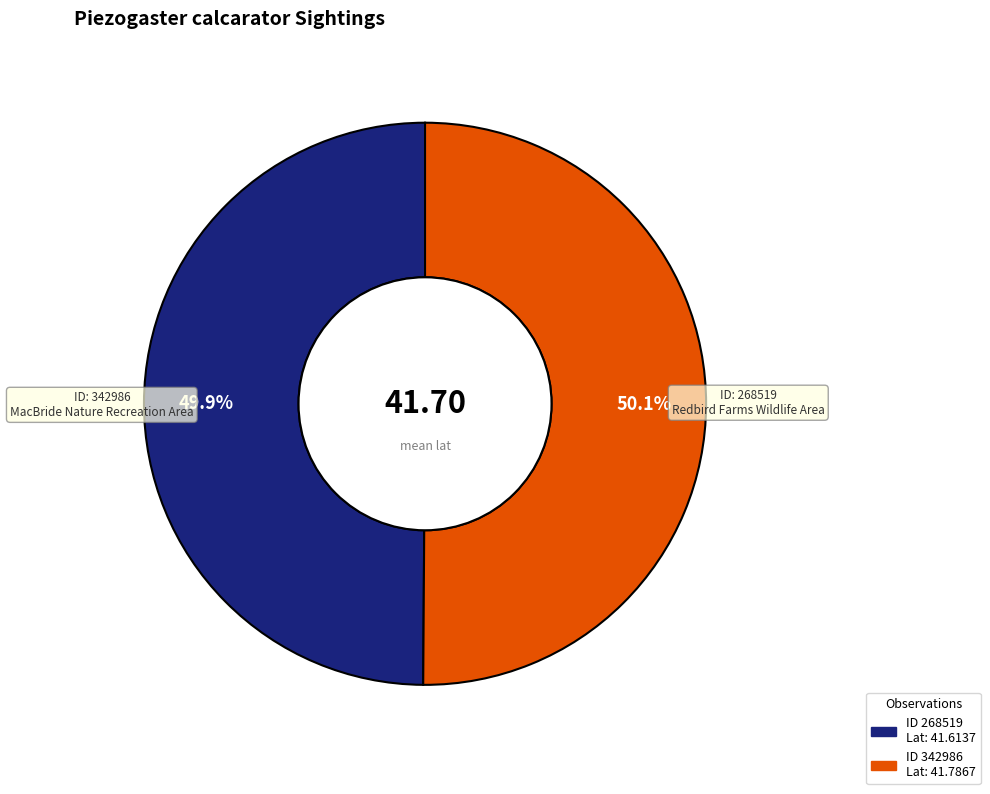

Does any single category account for the majority?

Yes